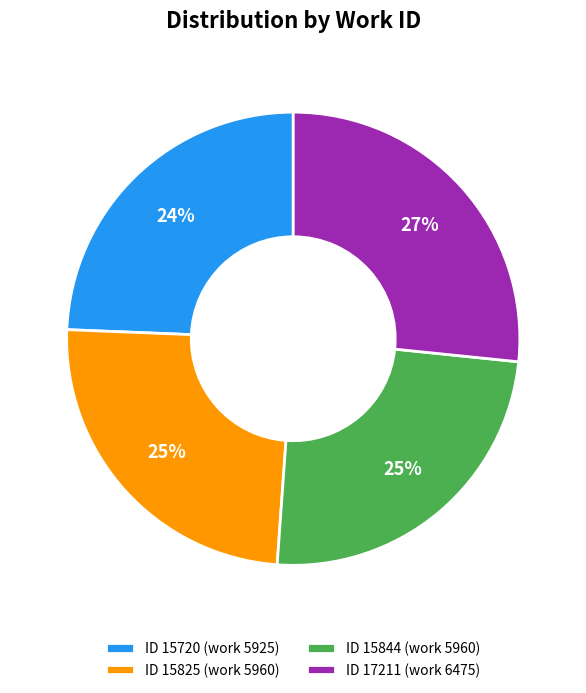

To the nearest percent, what is the average slice percentage?

25%